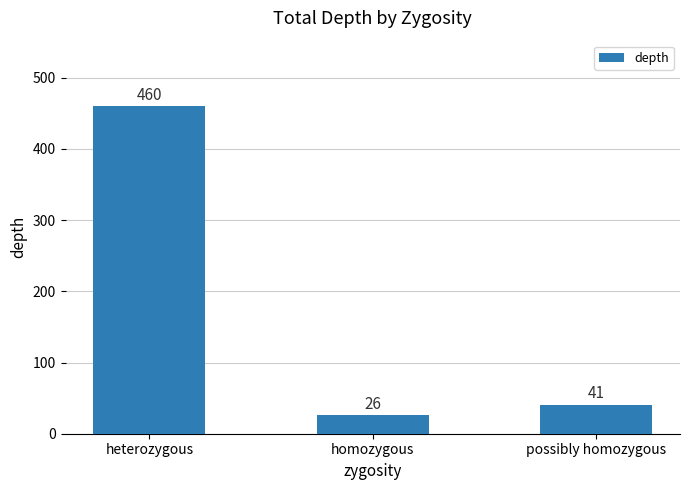

Approximately how many times larger is the value at homozygous compared to heterozygous?

0.1